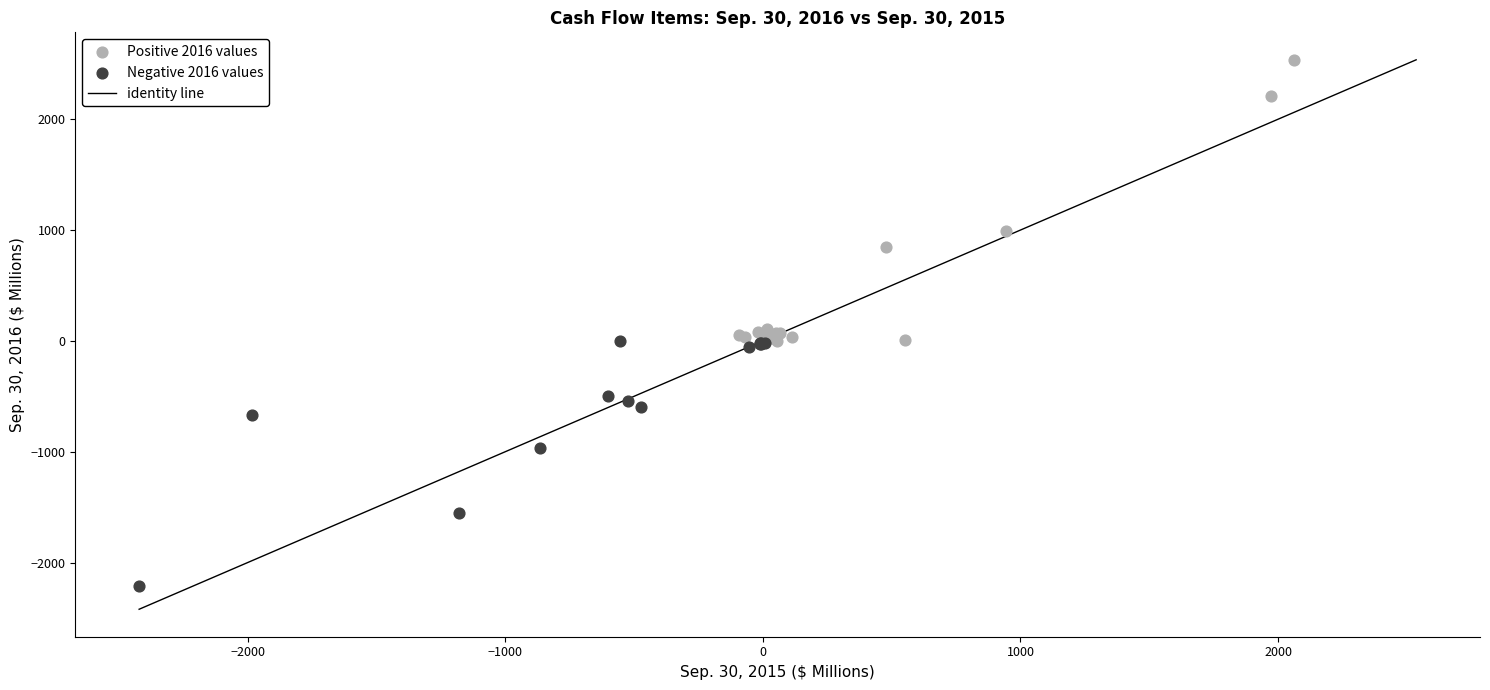

Which series reaches the minimum Y coordinate?

Negative 2016 values